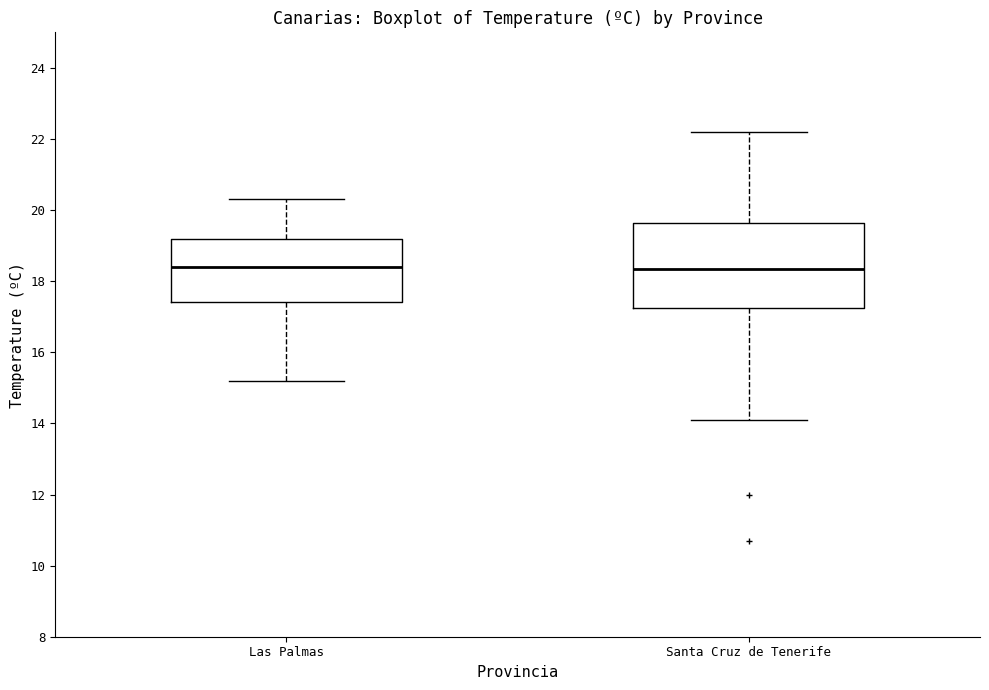

Which box is the tallest, from its lower edge to its upper edge?

Santa Cruz de Tenerife